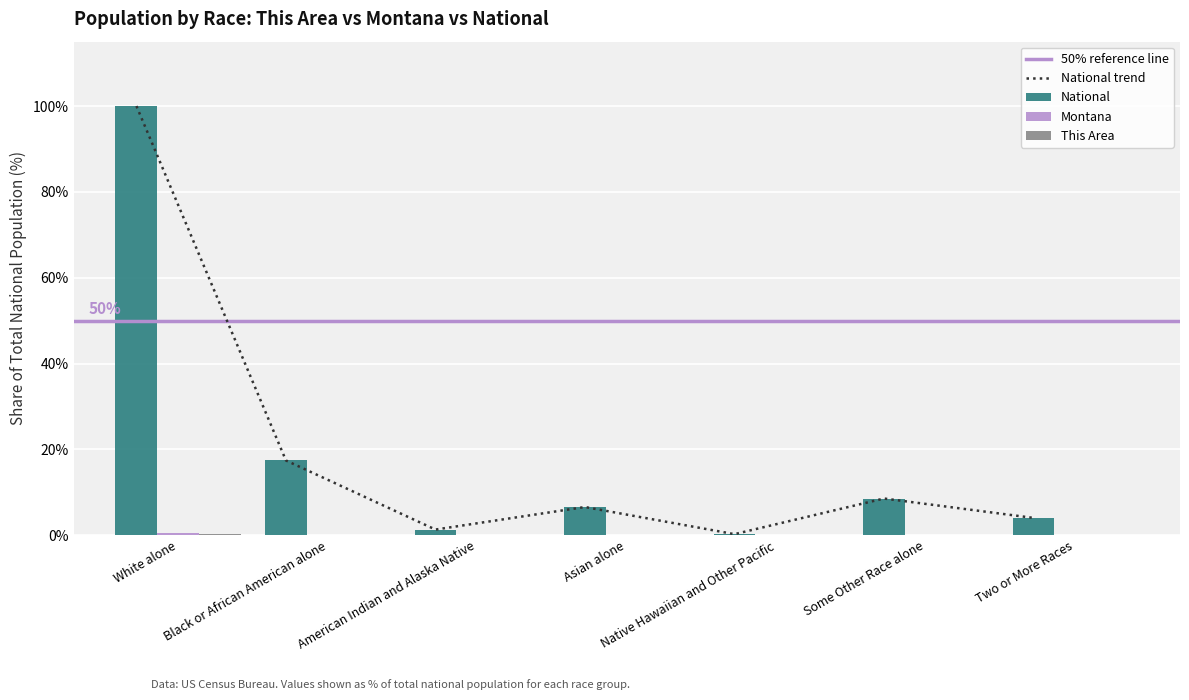

How many data points does each series have?

7